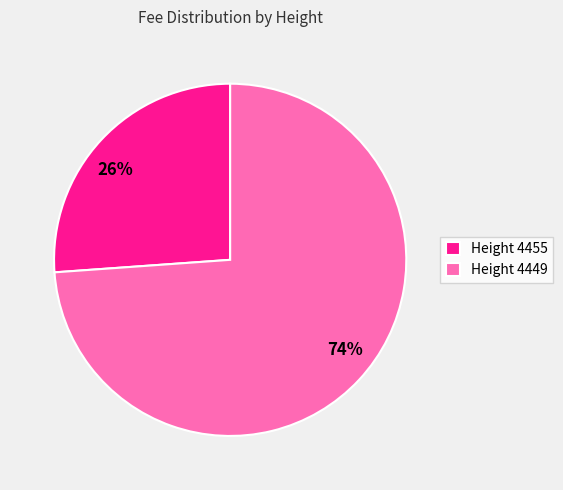

Which has a higher value, Height 4455 or Height 4449?

Height 4449